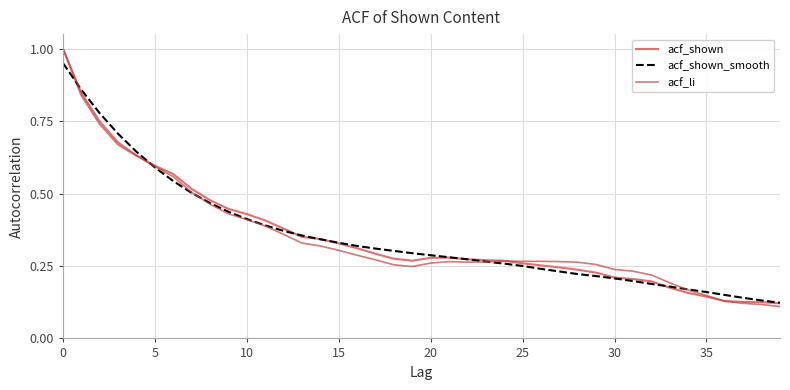

What is the maximum value shown in the chart?

1.0